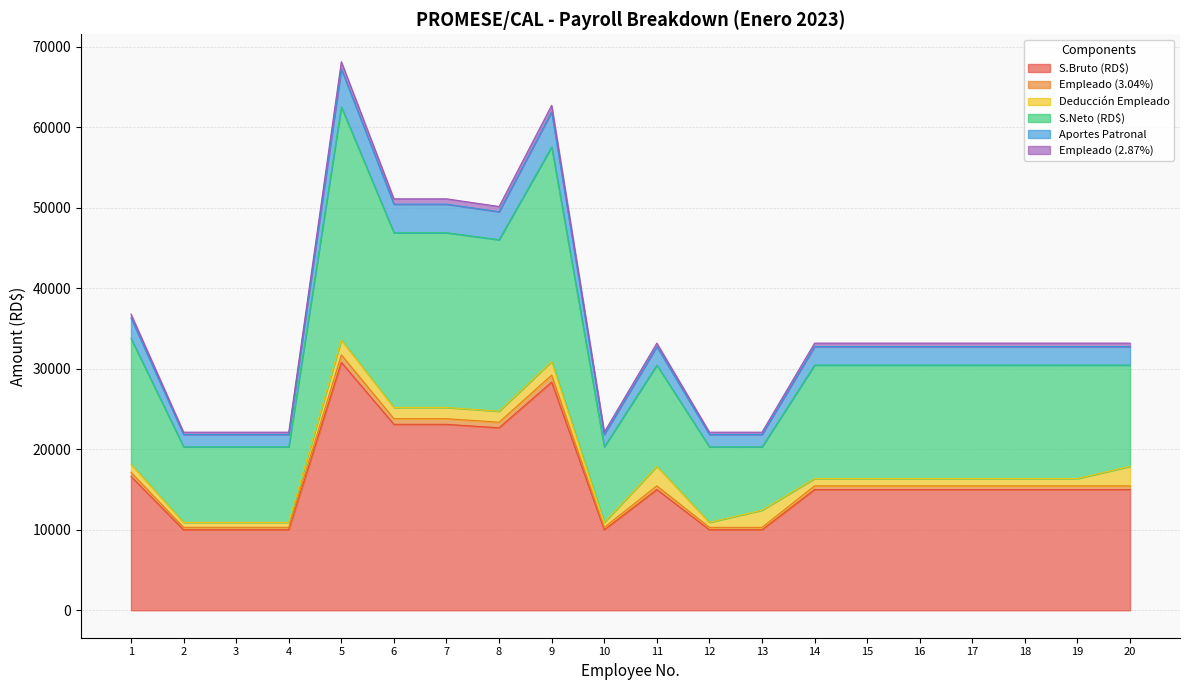

What is the greatest value displayed?

68141.7